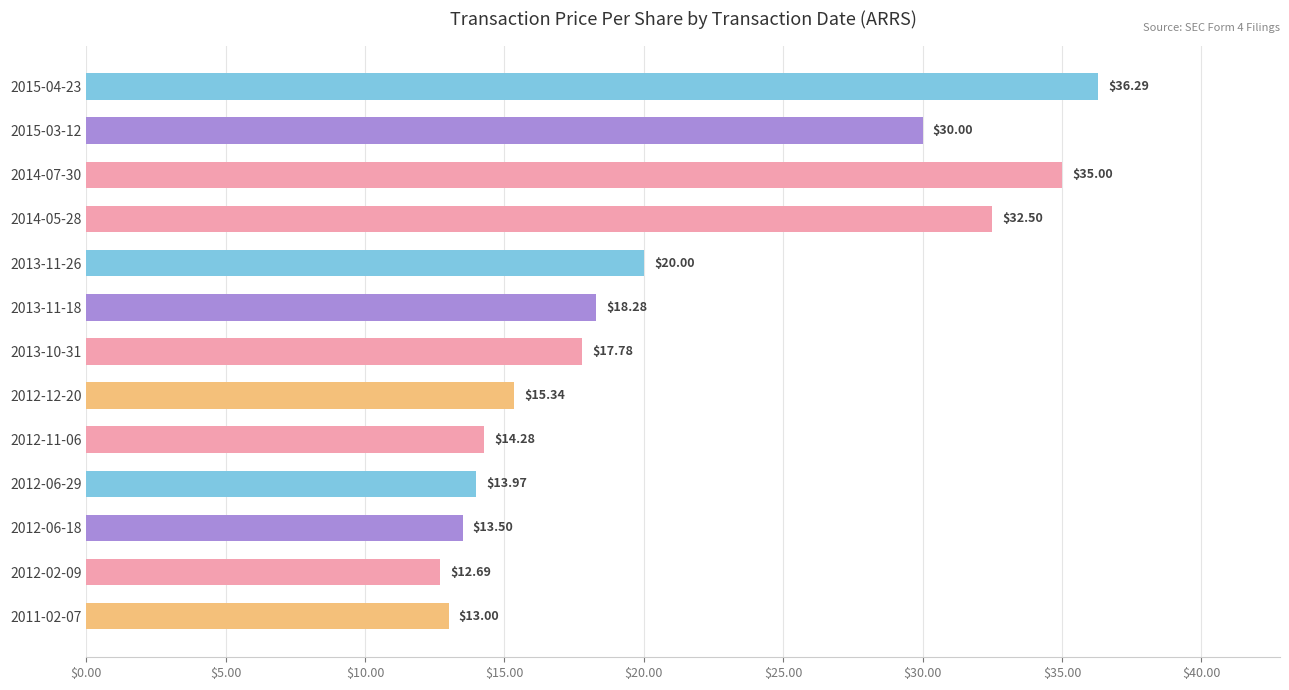

Approximately how many times larger is the value at 2015-04-23 compared to 2012-06-18?

2.7